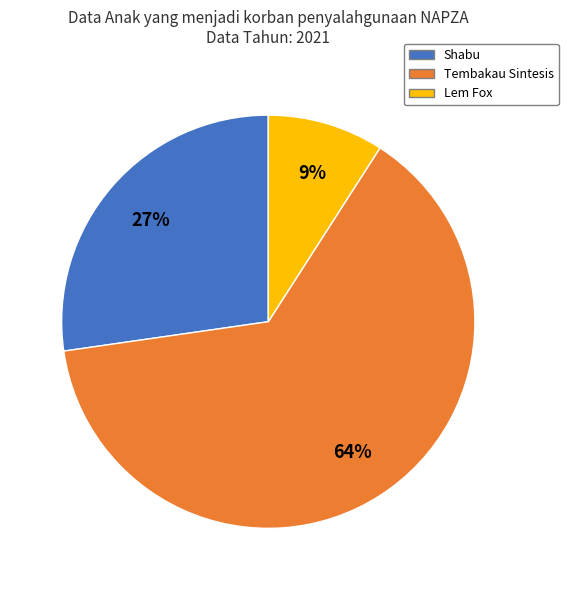

How many slices are in this pie chart?

3